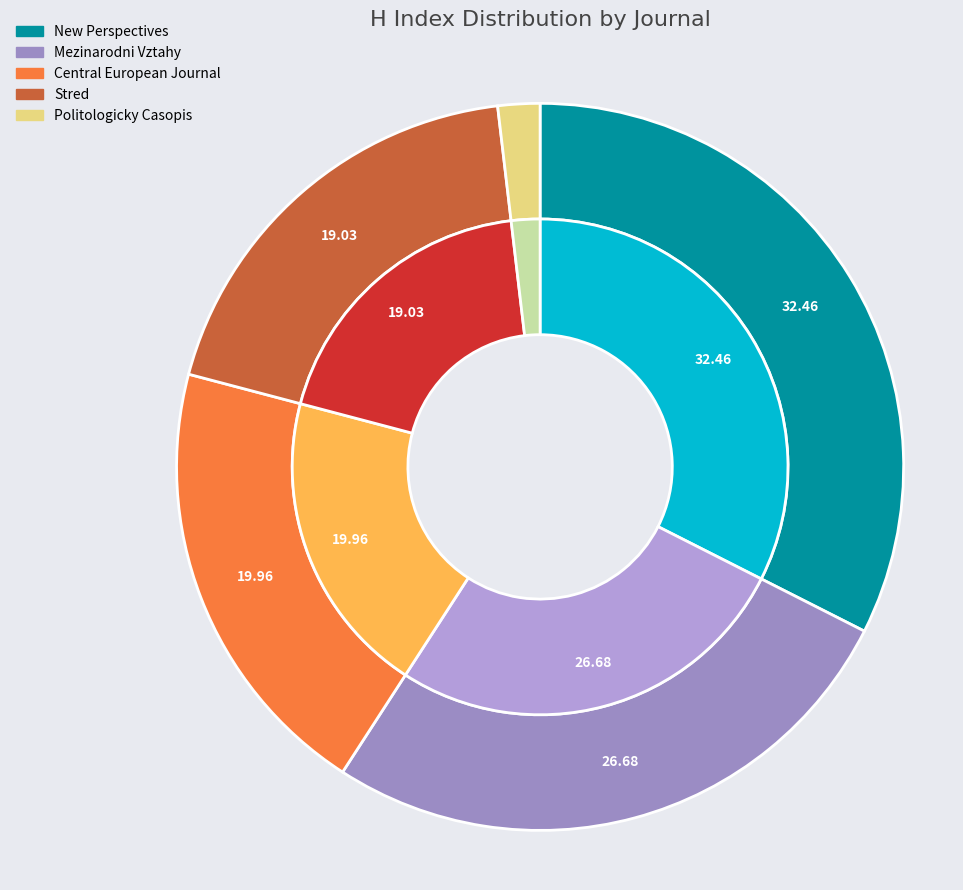

How many segments does this pie chart have?

5